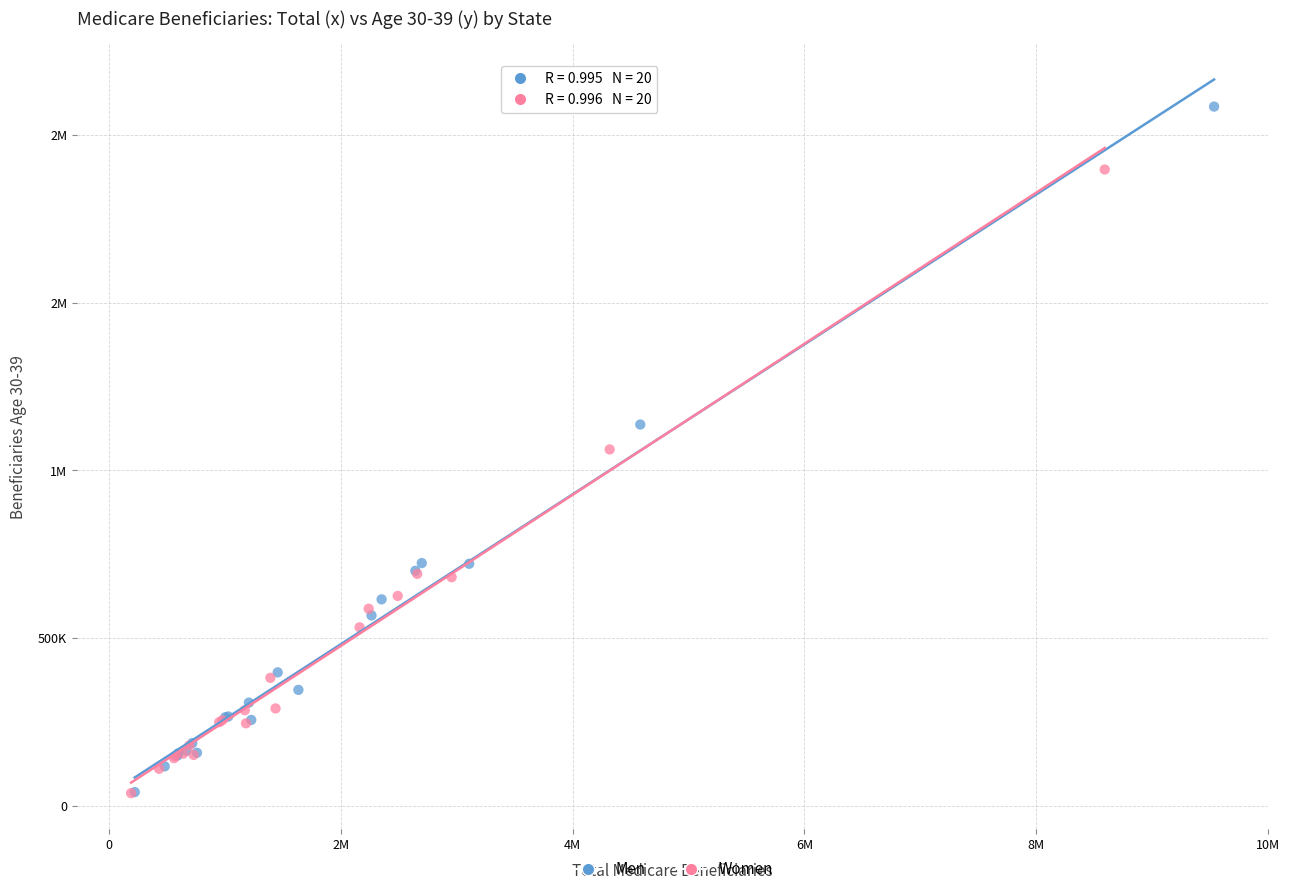

What are all the series names shown in the legend?

Men, Women